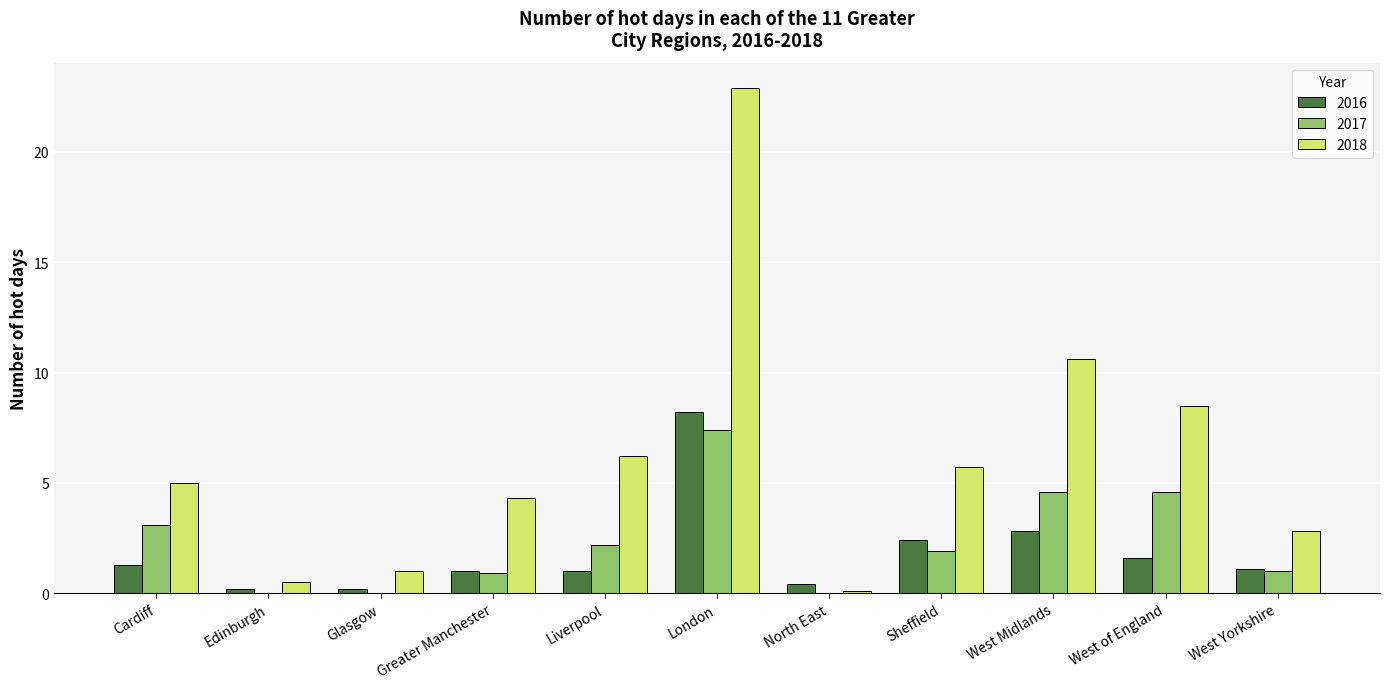

At which category is the sum across all series the highest?

London